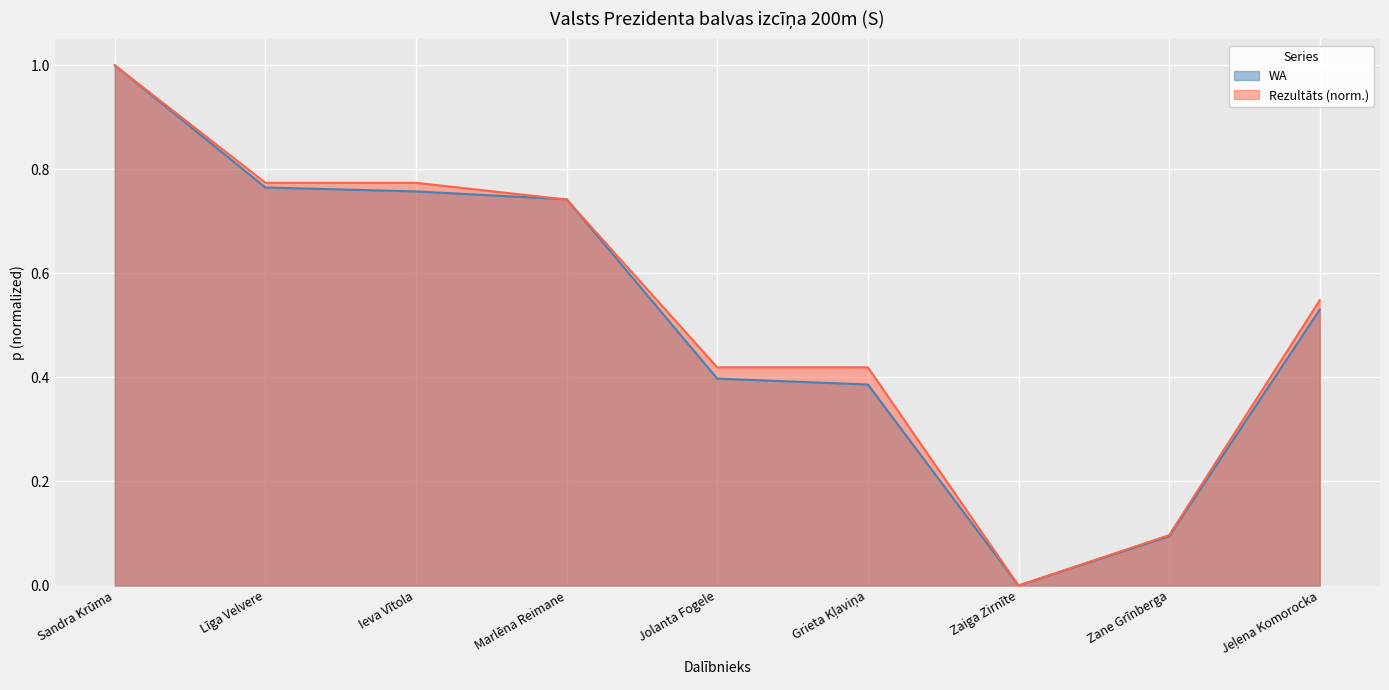

What is the difference between the Rezultāts values at Grieta Kļaviņa and Zaiga Zirnīte?

0.4